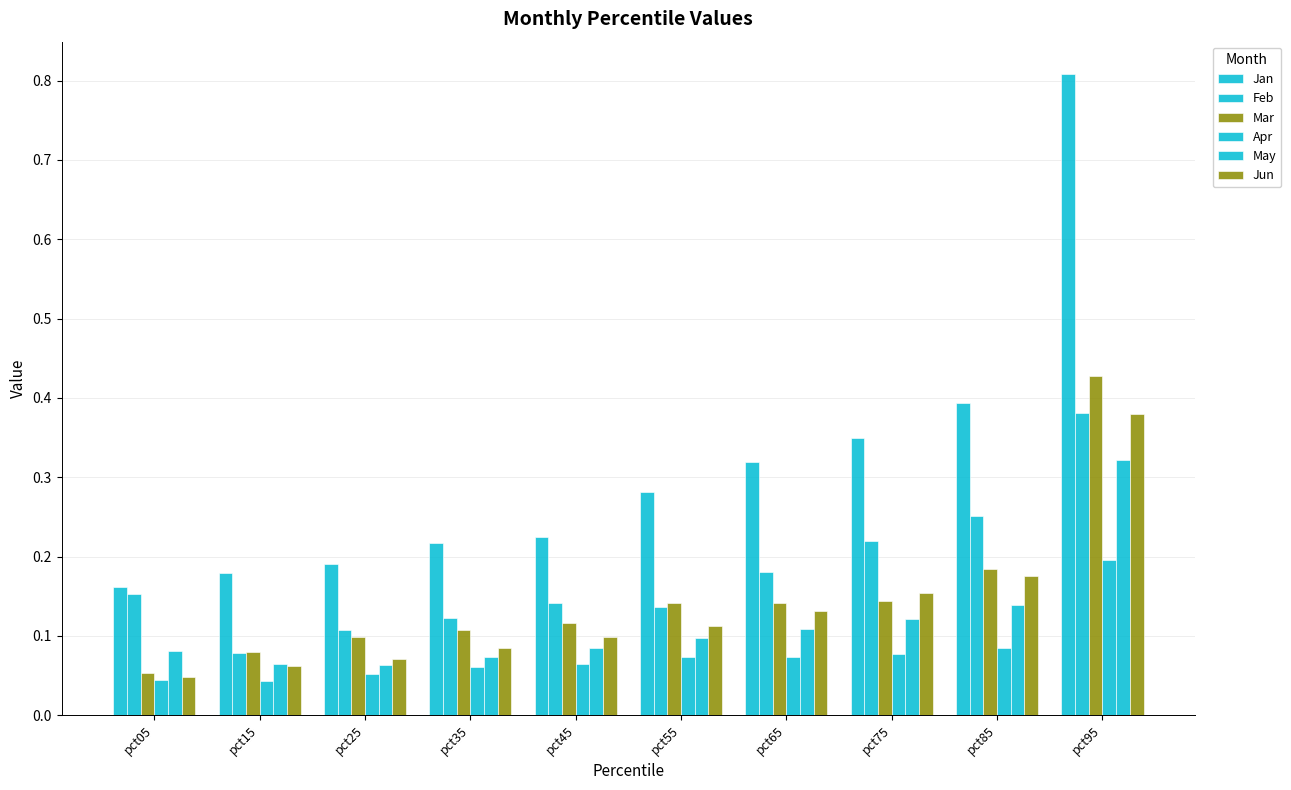

How many Jan values are between 0 and 1?

10